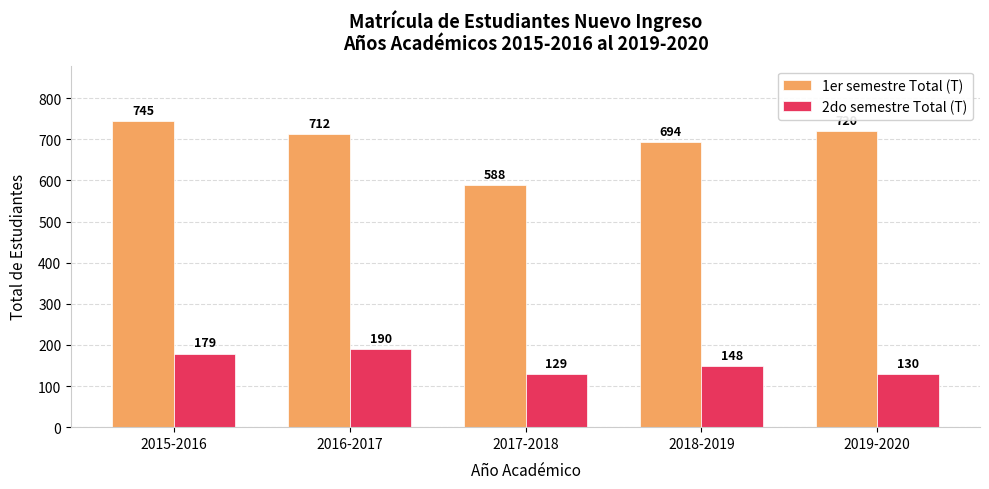

What is the smallest value displayed?

129